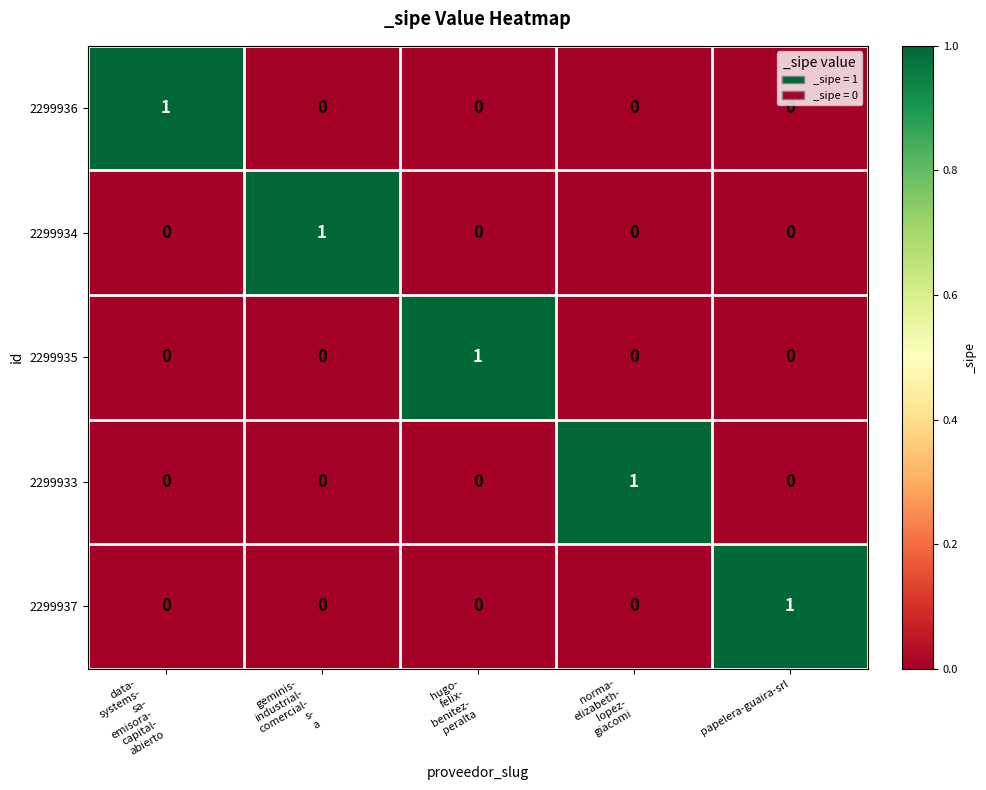

At how many categories does at least one series exceed 0?

5